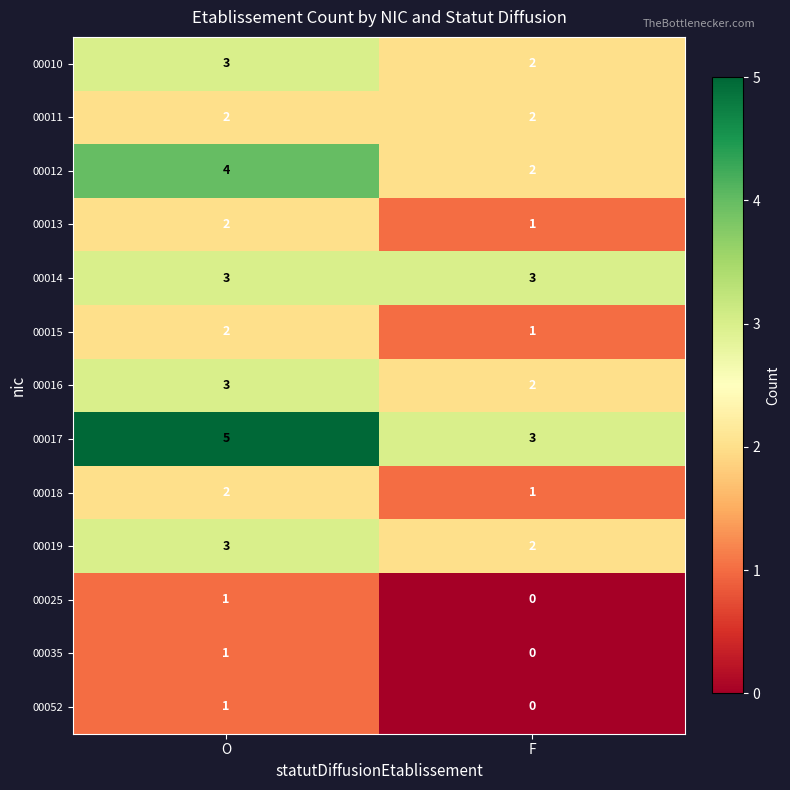

Reading left to right, what are all the values shown in this chart?

00010: 3	2
00011: 2	2
00012: 4	2
00013: 2	1
00014: 3	3
00015: 2	1
00016: 3	2
00017: 5	3
00018: 2	1
00019: 3	2
00025: 1	0
00035: 1	0
00052: 1	0